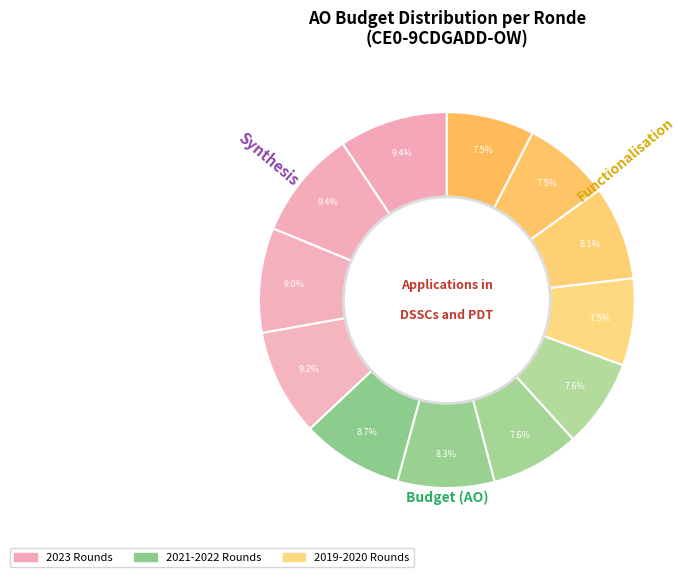

To the nearest percent, what is the average slice percentage?

8%